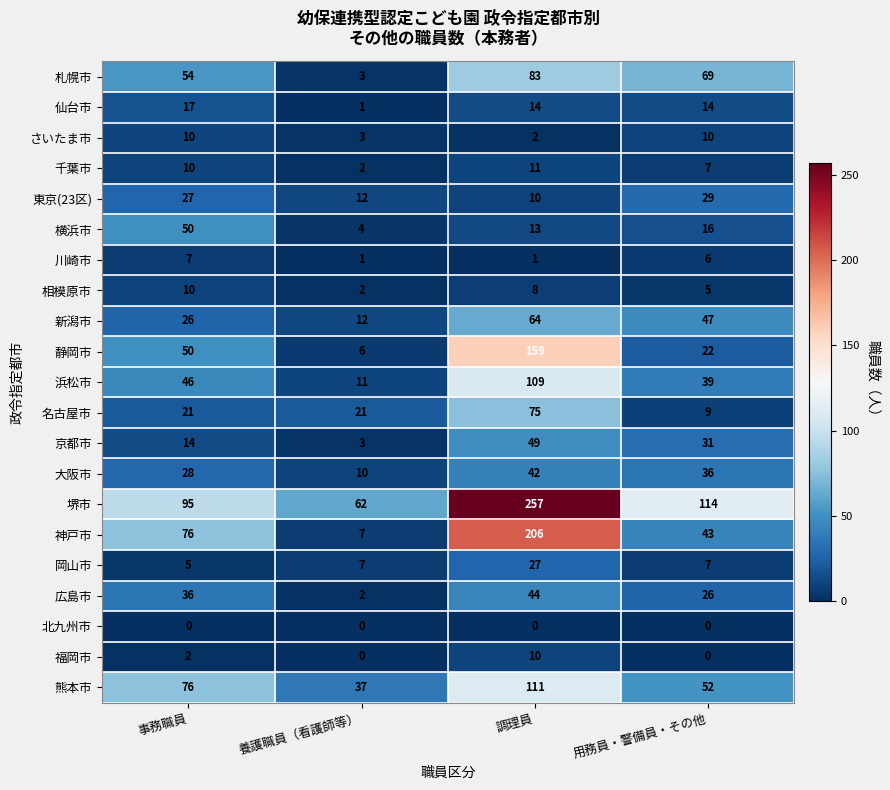

Rank the categories by 堺市 value from lowest to highest.

養護職員（看護師等）, 事務職員, 用務員・警備員・その他, 調理員